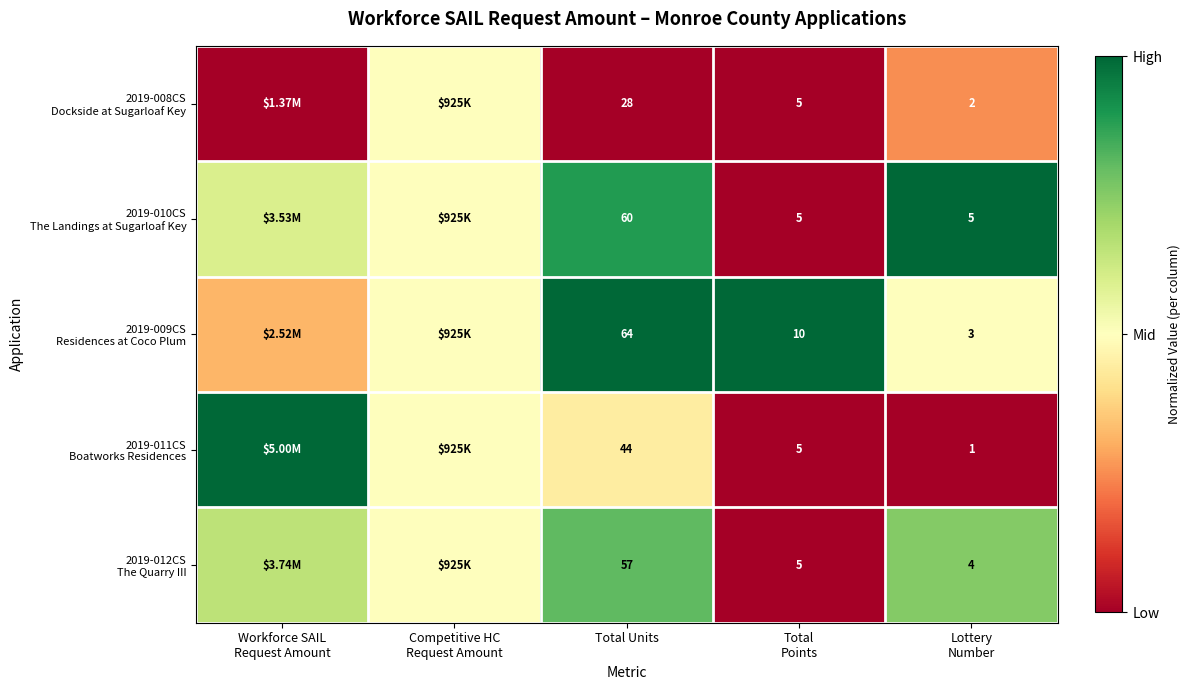

Rank the series at Lottery Number from highest to lowest value.

2019-010CS The Landings at Sugarloaf Key, 2019-012CS The Quarry III, 2019-009CS Residences at Coco Plum, 2019-008CS Dockside at Sugarloaf Key, 2019-011CS Boatworks Residences